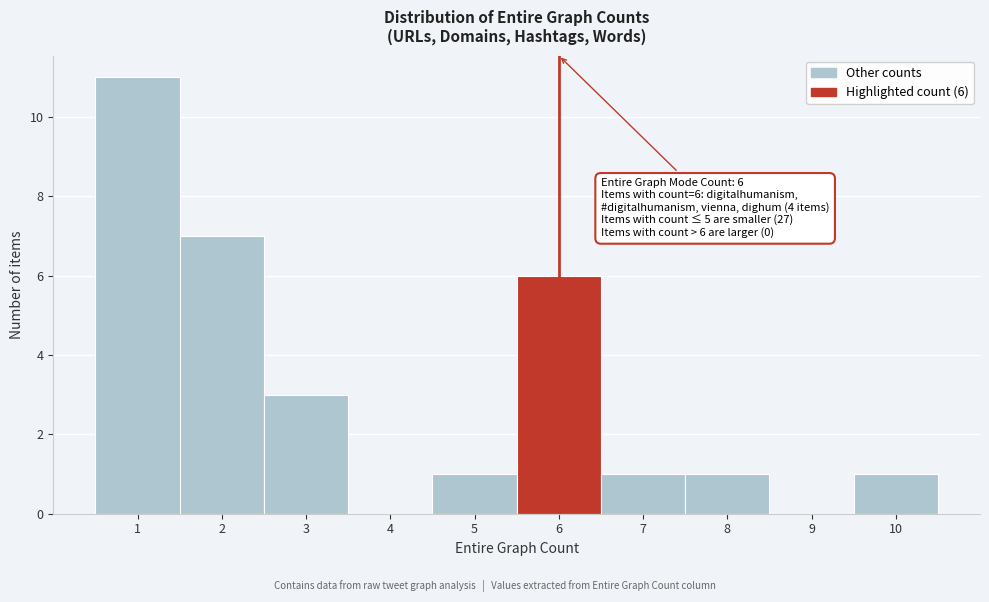

Which range on the x-axis has the tallest bar?

0.5 to 1.5